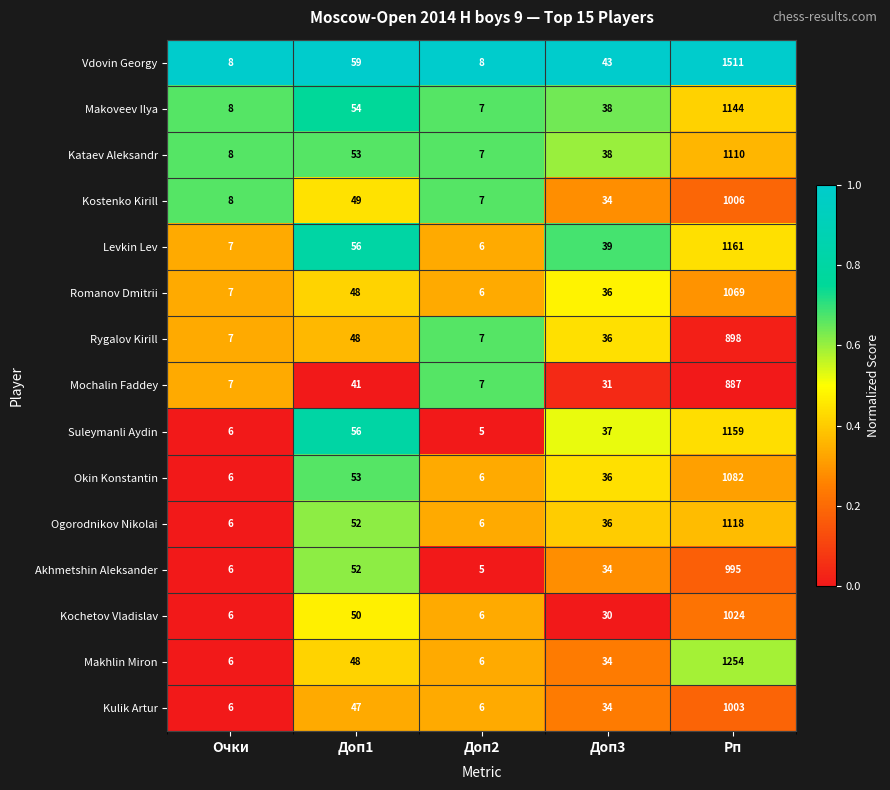

What is the total value across all series at Очки?

102